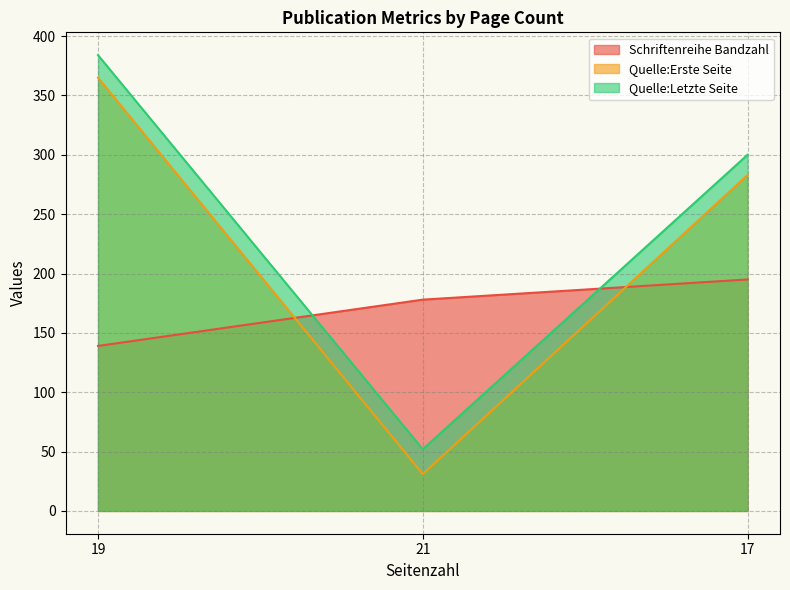

How many values in the Schriftenreihe Bandzahl series are below 178?

1